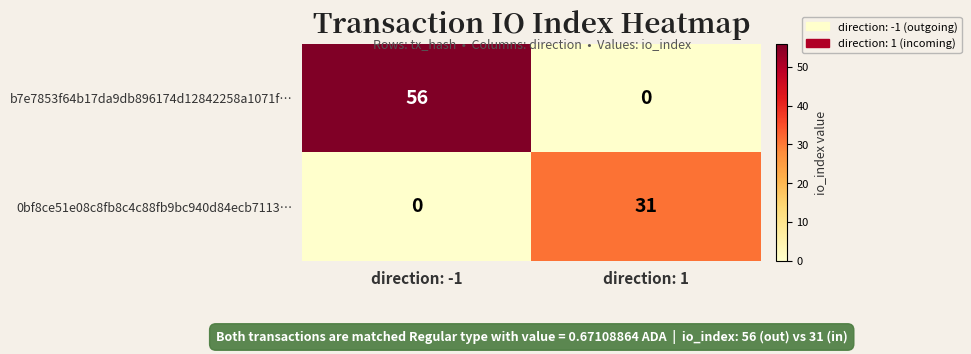

Reading left to right, transcribe all the data shown in this chart.

b7e7853f64b17da9db896174d12842258a1071f…: 56	0
0bf8ce51e08c8fb8c4c88fb9bc940d84ecb7113…: 0	31